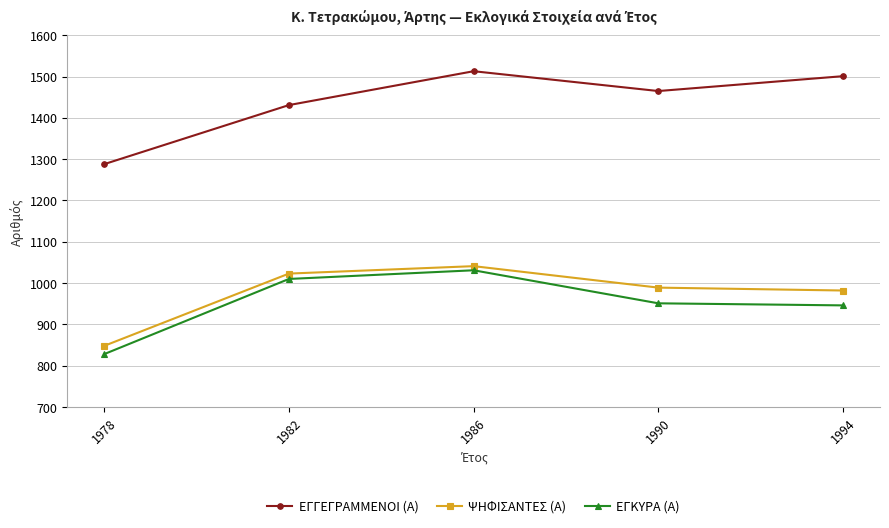

True or false: ΕΓΚΥΡΑ (Α) and ΨΗΦΙΣΑΝΤΕΣ (Α) cross at least once.

False